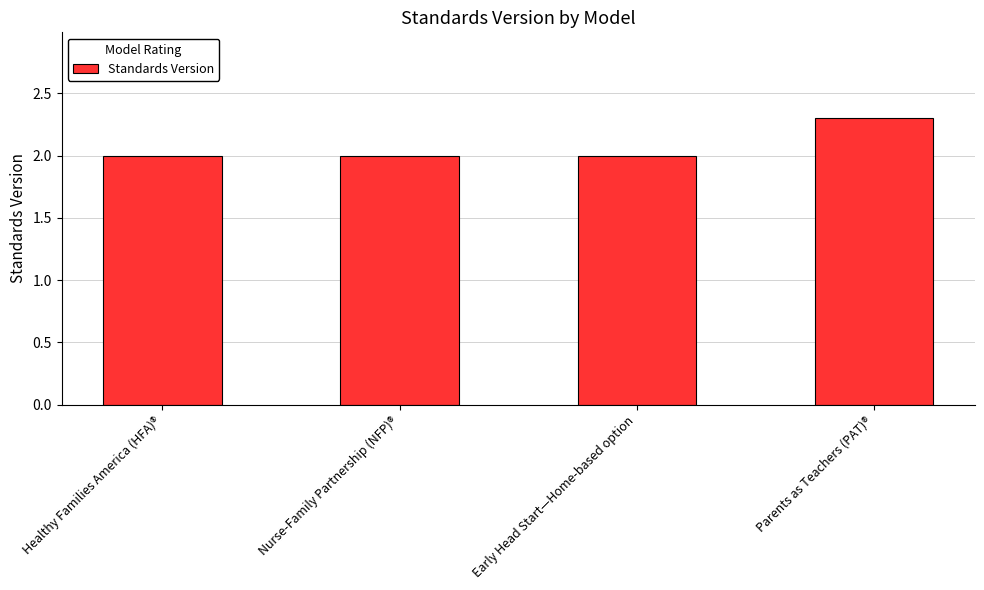

Reading right to left, extract all data points from this chart.

Parents as Teachers (PAT)®=2.3	Early Head Start—Home-based option=2.0	Nurse-Family Partnership (NFP)®=2.0	Healthy Families America (HFA)®=2.0